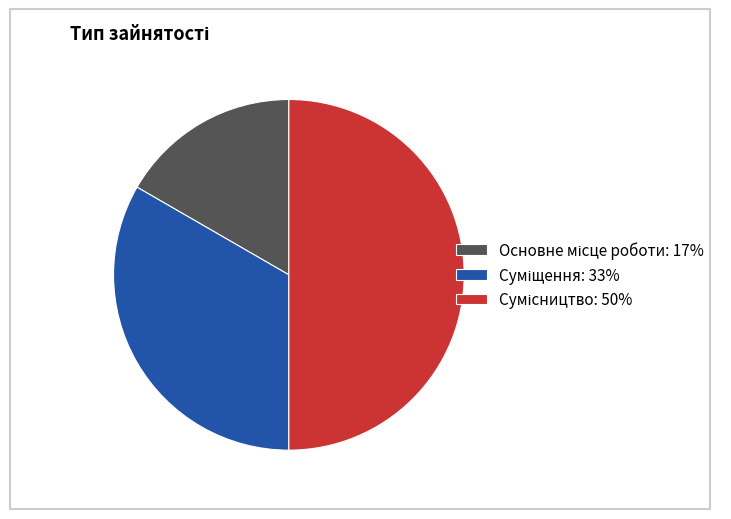

To the nearest percent, what is the difference between the Сумісництво and Суміщення slice percentages?

17%